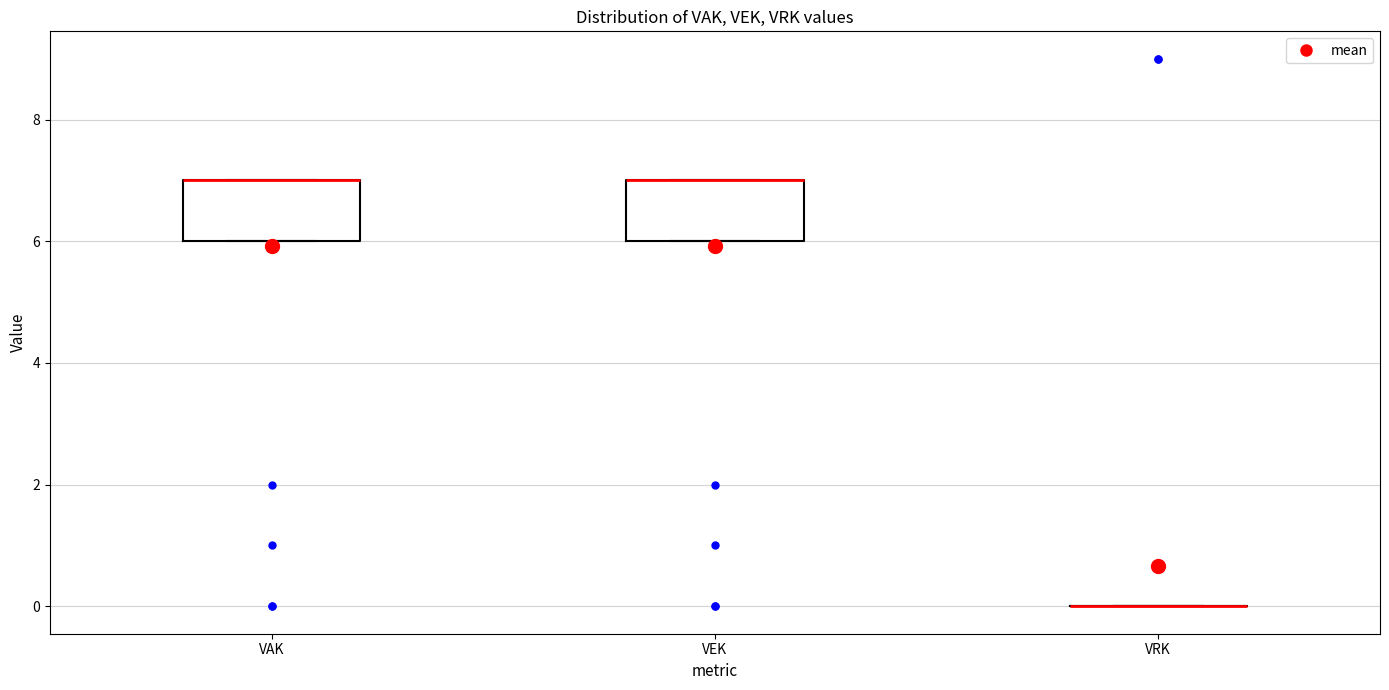

Reading left to right, transcribe this box plot: for each box, give where its median line is, the range the box spans, and where its two whiskers end, as read against the y-axis. The values are not printed on the chart, so give them approximately, as read against the axis.

VAK: median 7 (drawn on the box's upper edge), box 6 to 7, whiskers 6 to 7
VEK: median 7 (drawn on the box's upper edge), box 6 to 7, whiskers 6 to 7
VRK: box collapsed to a line at 0, whiskers 0 to 0